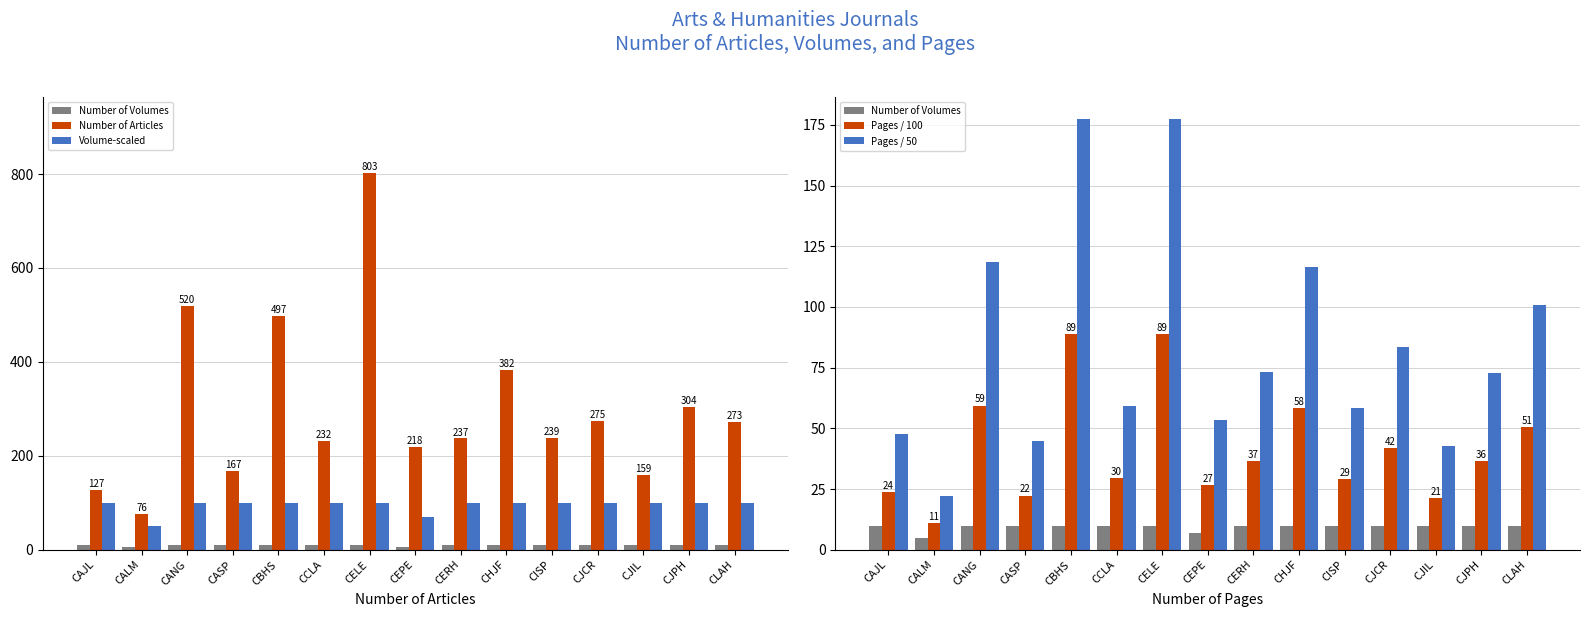

Is the value of Pages / 50 at CELE greater than the value of Number of Articles at CCLA?

No